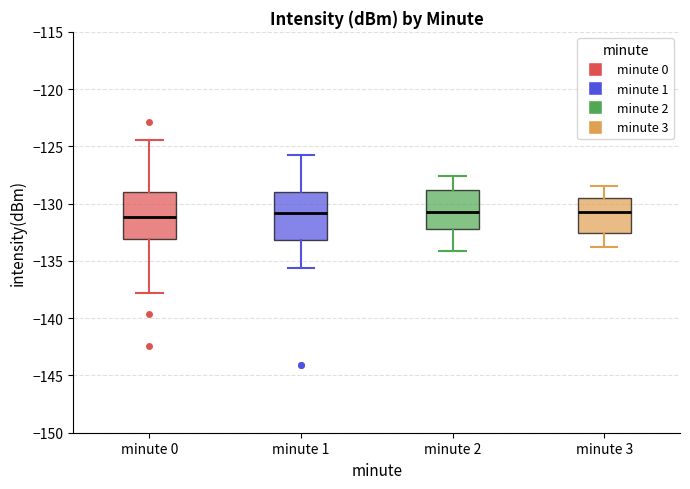

Where does the upper whisker of the box for minute 1 end on the y-axis? The values are not printed on the chart, so give them approximately, as read against the axis.

-125.5